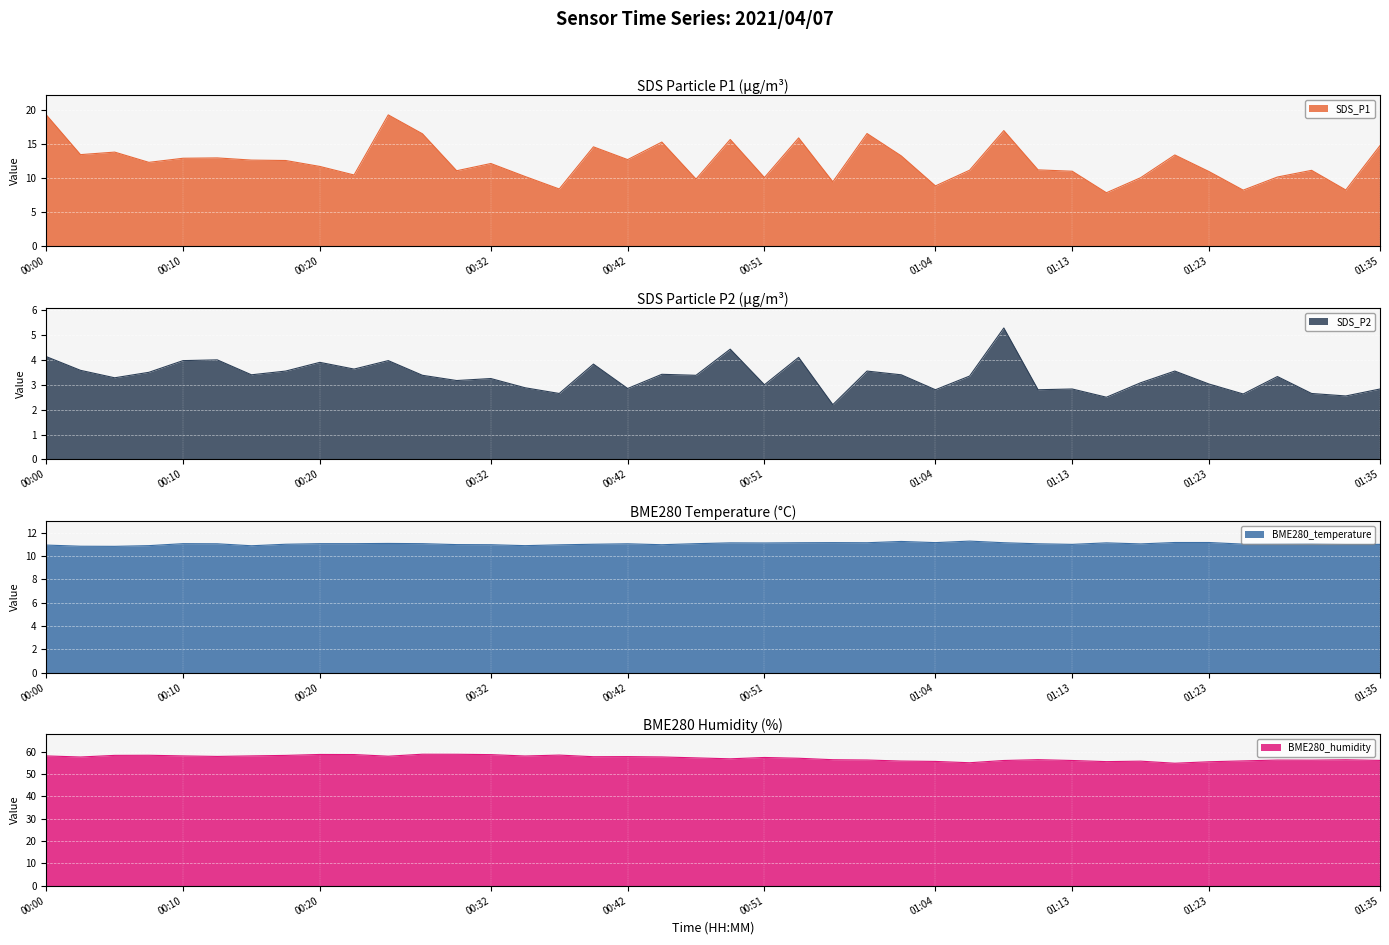

Reading left to right, extract all data points from this chart.

SDS_P1: 00:00=19.2	00:02=13.4	00:05=13.8	00:07=12.3	00:10=12.9	00:12=12.9	00:15=12.6	00:17=12.6	00:20=11.7	00:22=10.4	00:24=19.2	00:27=16.5	00:29=11.1	00:32=12.1	00:34=10.2	00:37=8.4	00:39=14.6	00:42=12.7	00:44=15.3	00:46=9.8	00:49=15.7	00:51=10.1	00:54=15.9	00:56=9.4	00:59=16.5	01:01=13.2	01:04=8.8	01:06=11.2	01:08=16.9	01:11=11.2	01:13=11.0	01:16=7.8	01:18=10.1	01:21=13.4	01:23=10.9	01:25=8.2	01:28=10.2	01:30=11.1	01:33=8.2	01:35=14.8
SDS_P2: 00:00=4.1	00:02=3.6	00:05=3.3	00:07=3.5	00:10=4.0	00:12=4.0	00:15=3.4	00:17=3.5	00:20=3.9	00:22=3.6	00:24=4.0	00:27=3.4	00:29=3.2	00:32=3.2	00:34=2.9	00:37=2.6	00:39=3.8	00:42=2.9	00:44=3.4	00:46=3.4	00:49=4.4	00:51=3.0	00:54=4.1	00:56=2.2	00:59=3.5	01:01=3.4	01:04=2.8	01:06=3.4	01:08=5.3	01:11=2.8	01:13=2.8	01:16=2.5	01:18=3.1	01:21=3.5	01:23=3.0	01:25=2.6	01:28=3.3	01:30=2.6	01:33=2.5	01:35=2.8
BME280_temperature: 00:00=10.9	00:02=10.8	00:05=10.8	00:07=10.9	00:10=11.1	00:12=11.1	00:15=10.9	00:17=11.0	00:20=11.1	00:22=11.1	00:24=11.1	00:27=11.1	00:29=11.0	00:32=11.0	00:34=10.9	00:37=11.0	00:39=11.0	00:42=11.1	00:44=11.0	00:46=11.1	00:49=11.1	00:51=11.1	00:54=11.1	00:56=11.2	00:59=11.1	01:01=11.2	01:04=11.2	01:06=11.3	01:08=11.1	01:11=11.1	01:13=11.0	01:16=11.1	01:18=11.0	01:21=11.2	01:23=11.2	01:25=11.0	01:28=11.0	01:30=11.1	01:33=11.0	01:35=11.0
BME280_humidity: 00:00=58.1	00:02=57.6	00:05=58.4	00:07=58.4	00:10=58.1	00:12=57.9	00:15=58.1	00:17=58.4	00:20=58.8	00:22=58.8	00:24=58.0	00:27=58.9	00:29=58.9	00:32=58.7	00:34=58.1	00:37=58.5	00:39=57.8	00:42=57.8	00:44=57.7	00:46=57.3	00:49=56.8	00:51=57.4	00:54=57.1	00:56=56.4	00:59=56.3	01:01=55.8	01:04=55.7	01:06=55.1	01:08=56.1	01:11=56.5	01:13=56.1	01:16=55.6	01:18=55.8	01:21=54.9	01:23=55.5	01:25=55.9	01:28=56.3	01:30=56.2	01:33=56.4	01:35=56.1